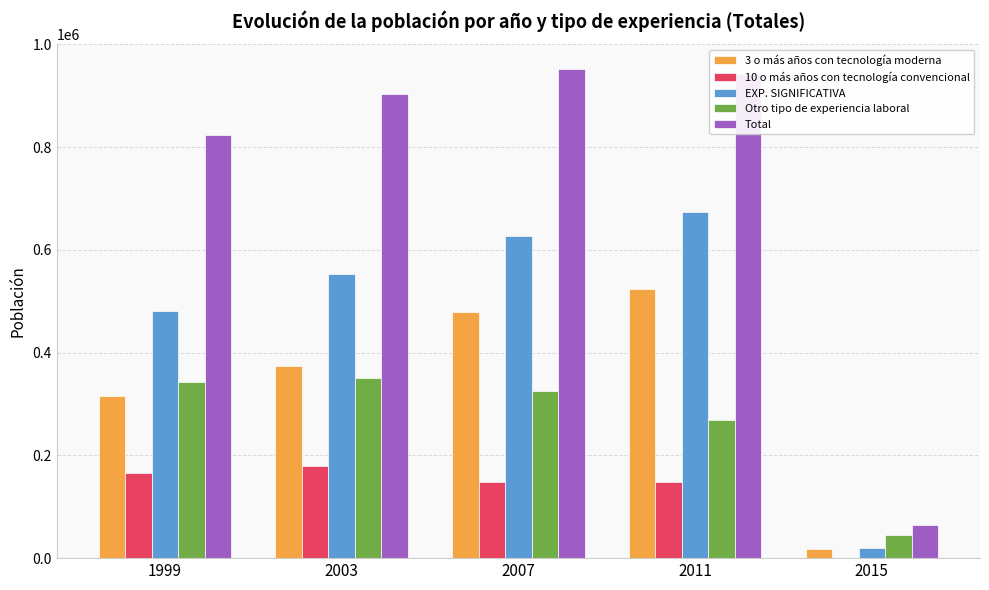

Which series changed the most between 2011 and 2015?

Total